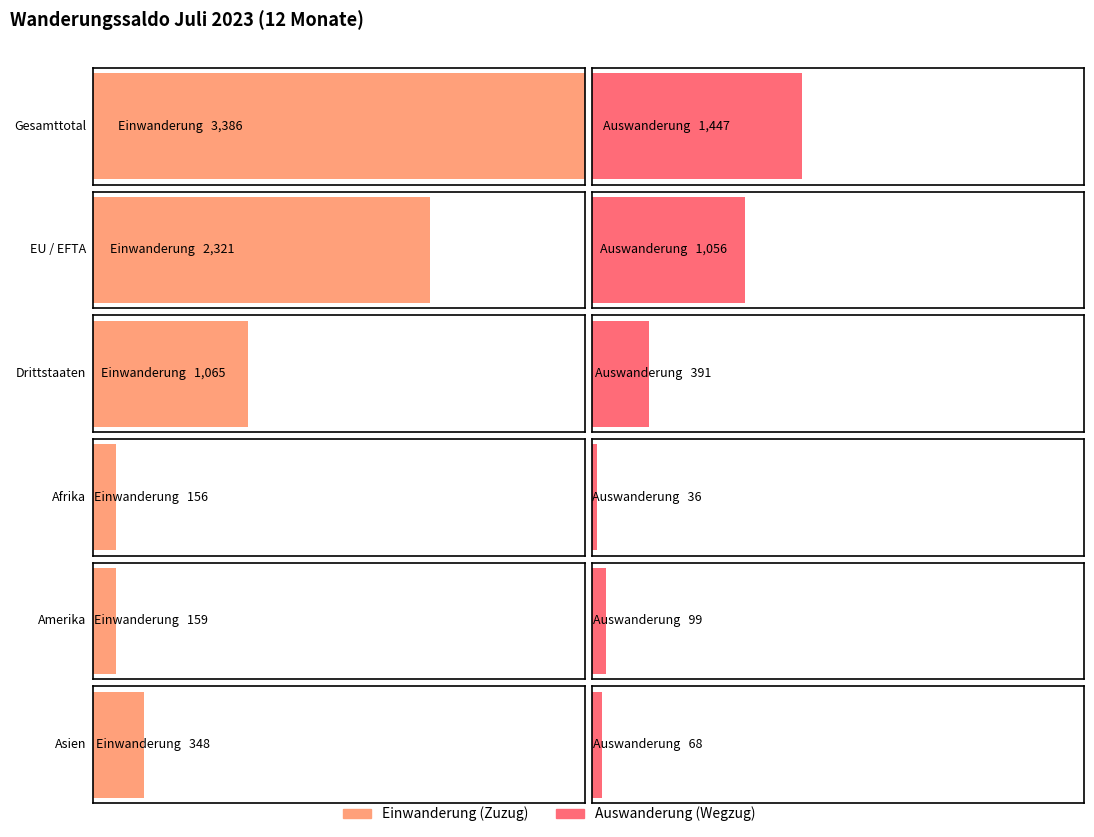

The value of Auswanderung (Wegzug) at Drittstaaten is 632. True or false?

False